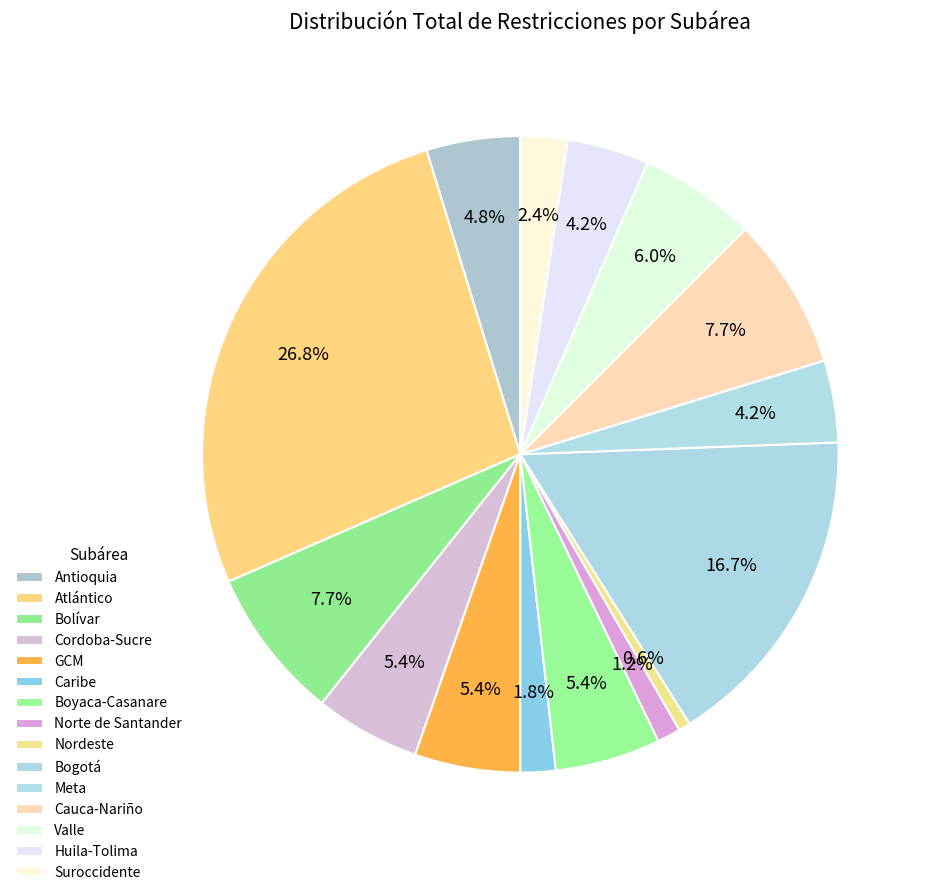

Rank the categories by value from highest to lowest.

Atlántico, Bogotá, Bolívar, Cauca-Nariño, Valle, Cordoba-Sucre, GCM, Boyaca-Casanare, Antioquia, Meta, Huila-Tolima, Suroccidente, Caribe, Norte de Santander, Nordeste